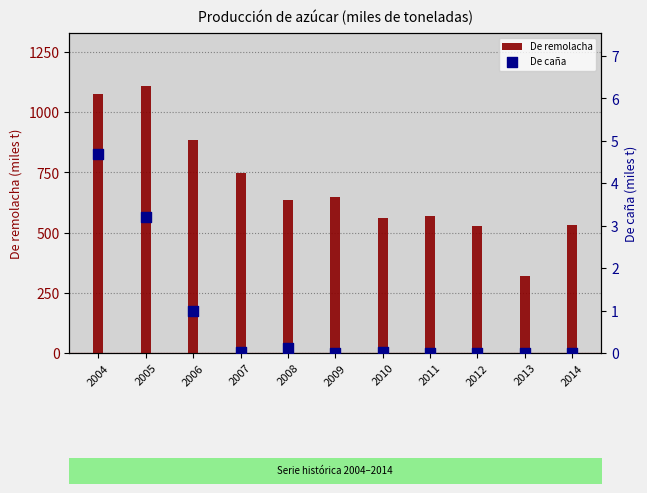

Is the value of De caña at 2012 greater than the value of De remolacha at 2009?

No